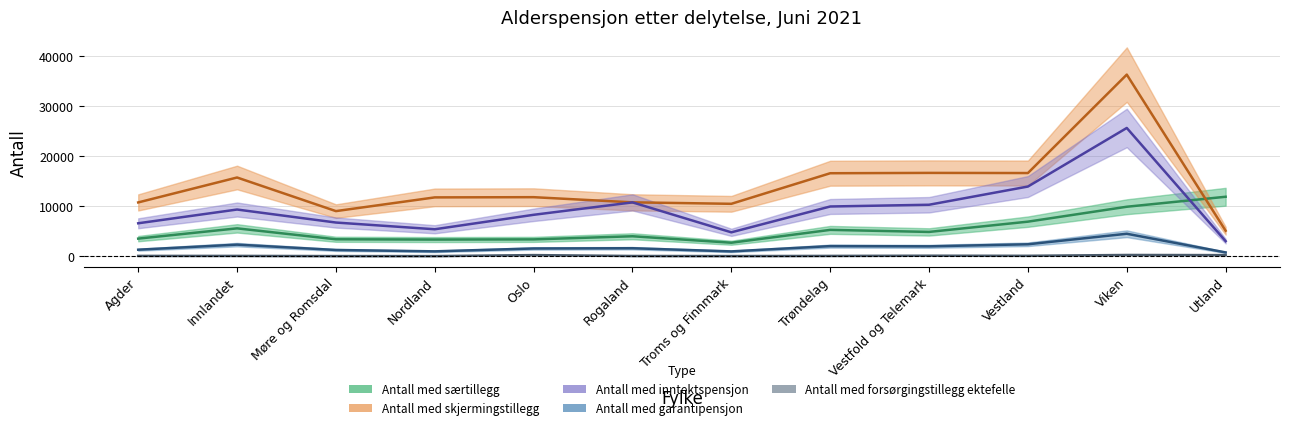

True or false: Antall med skjermingstillegg and Antall med inntektspensjon cross at least once.

False